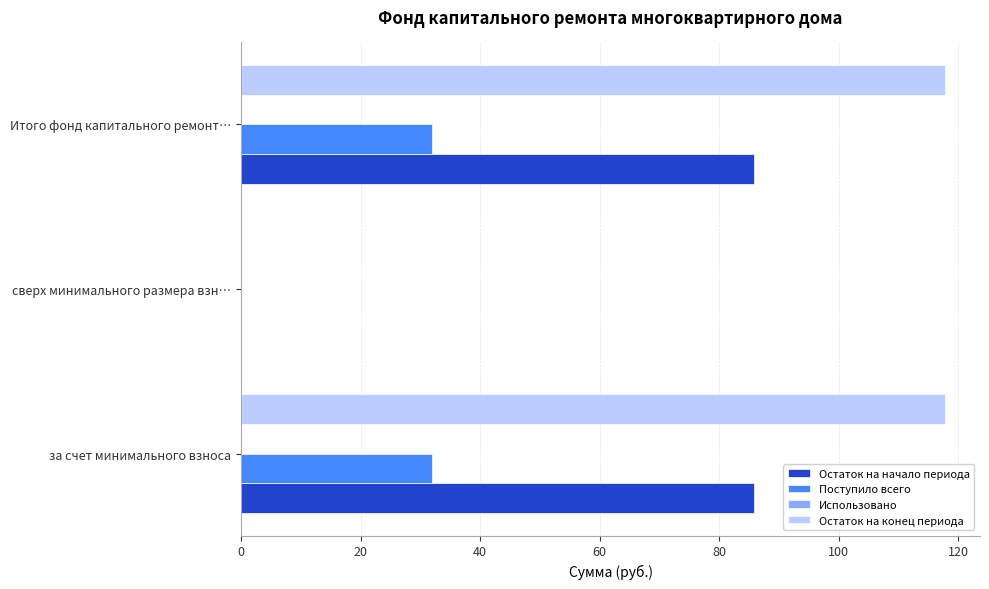

What value does the Остаток на начало периода series have at Итого фонд капитального ремонт…?

85.8